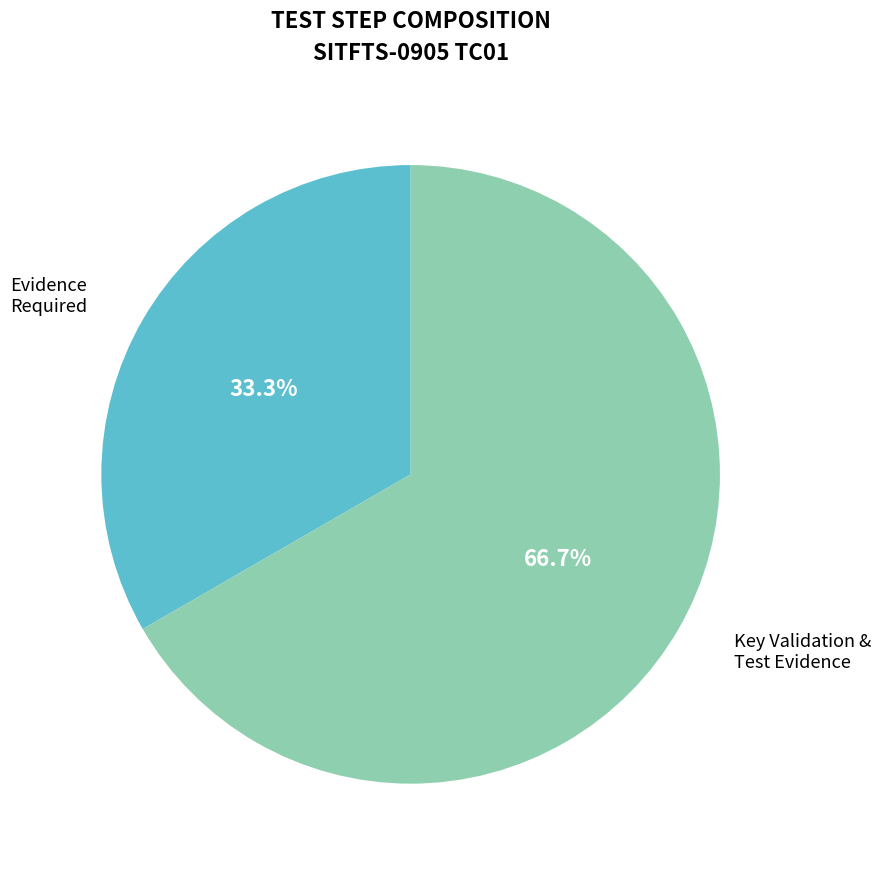

To the nearest percent, what percentage of the pie is Key Validation & Test Evidence?

67%